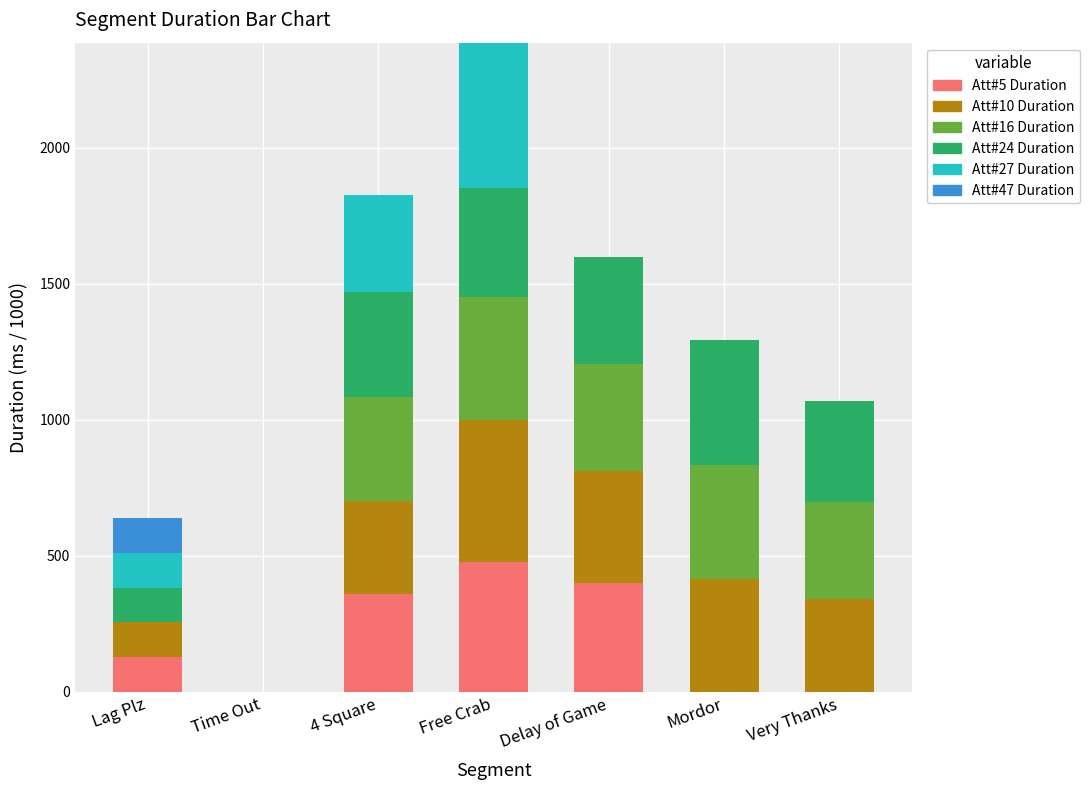

What is the total value across all series at Free Crab?

2386.6